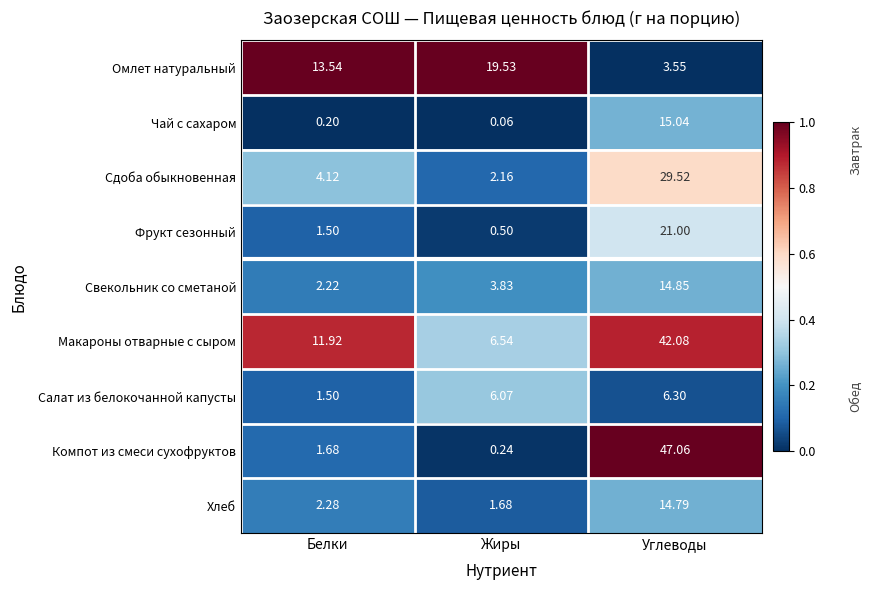

What is the total value across all series at Углеводы?

194.2